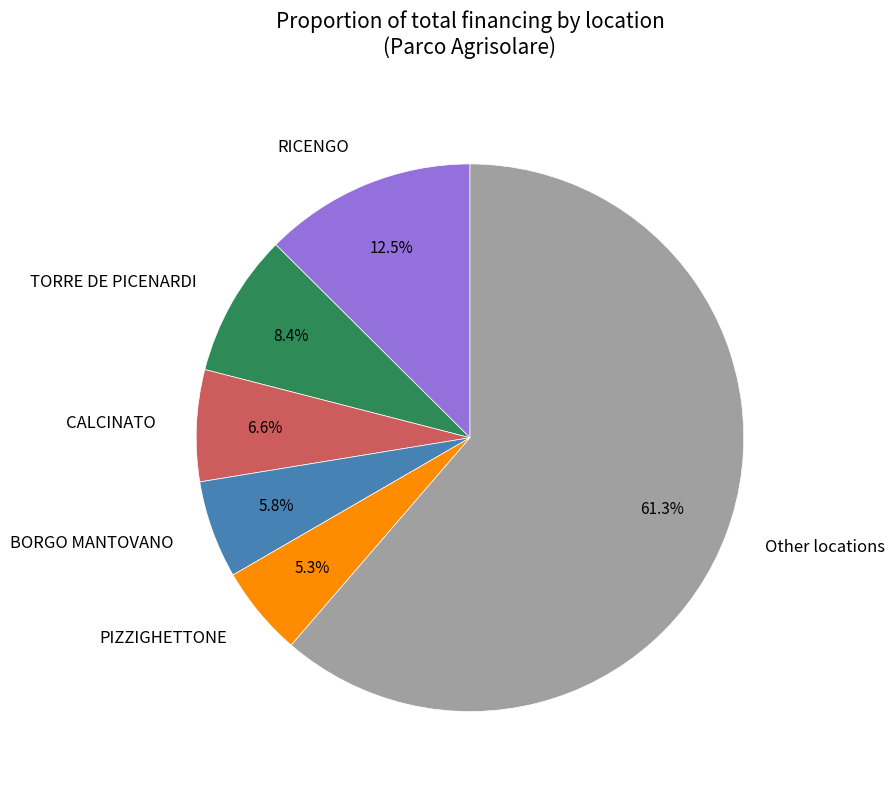

Which slice is the largest?

Other locations